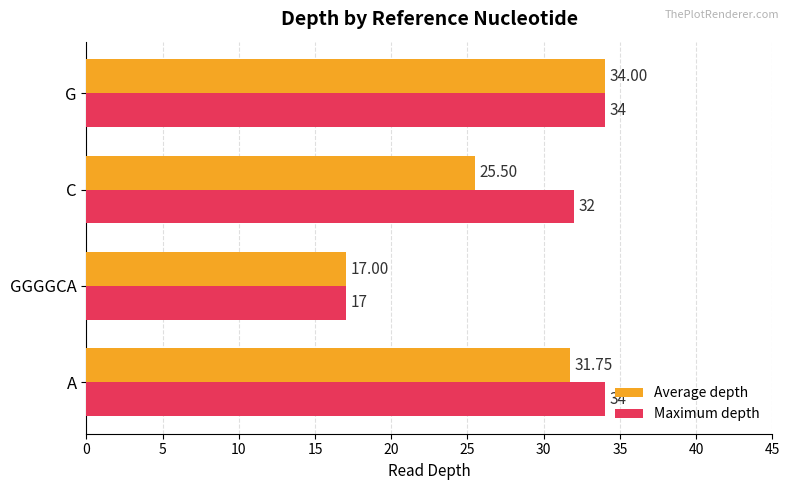

Which category has the lowest value in the Average depth series?

GGGGCA